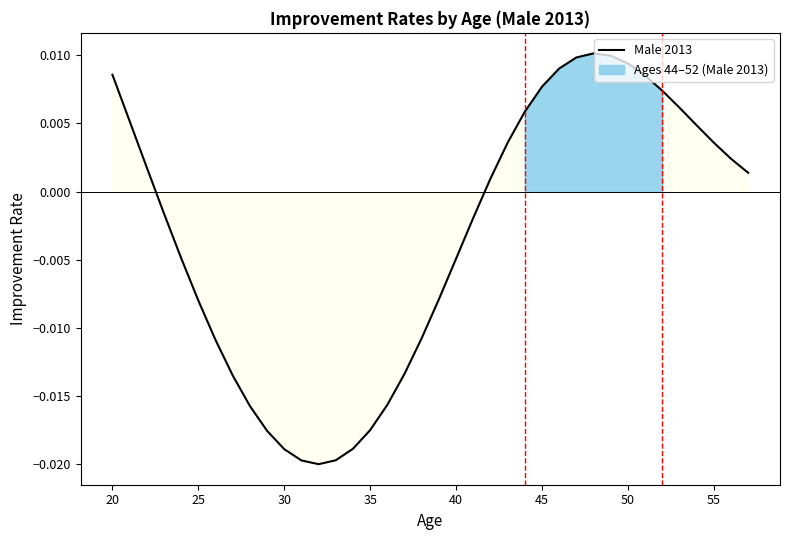

True or false: the data shows 0.0 at 20.

False